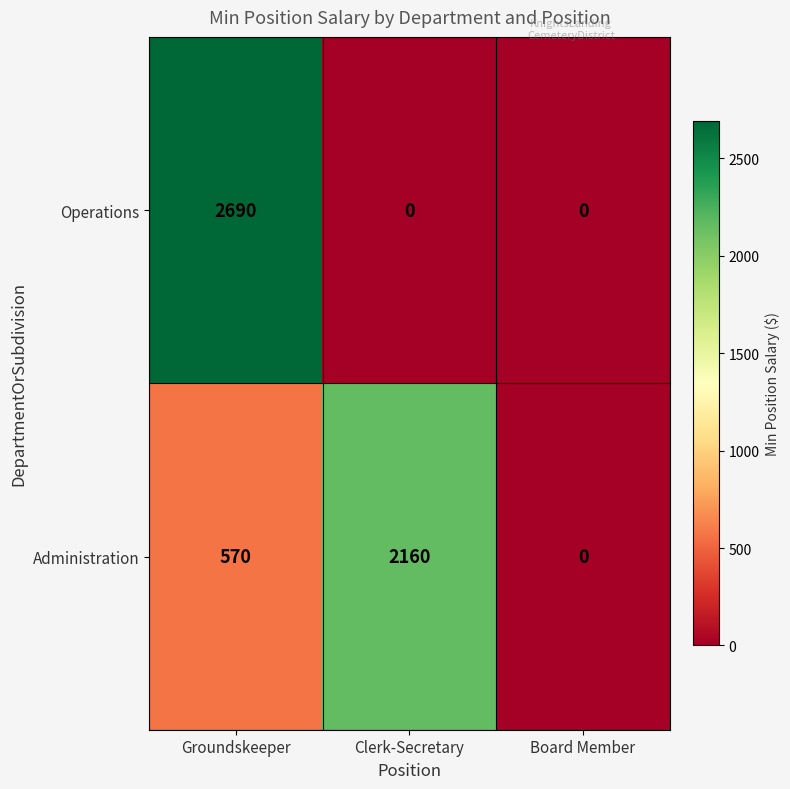

The Operations series shows 2690 at Groundskeeper. True or false?

True